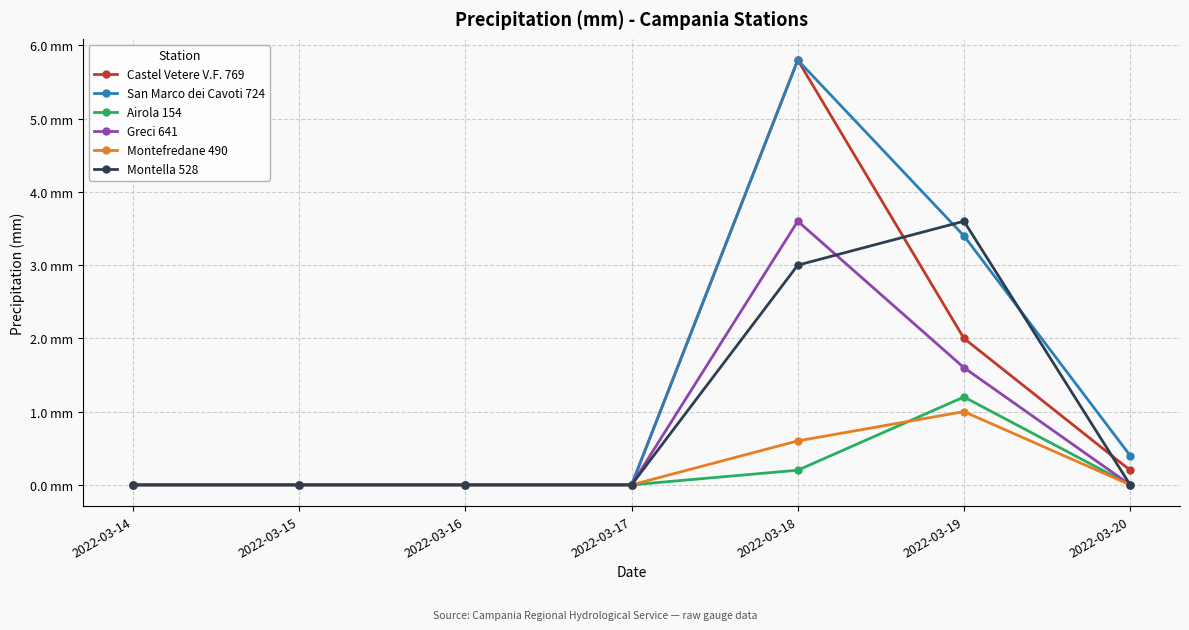

What are all the series names shown in the legend?

Castel Vetere V.F. 769, San Marco dei Cavoti 724, Airola 154, Greci 641, Montefredane 490, Montella 528